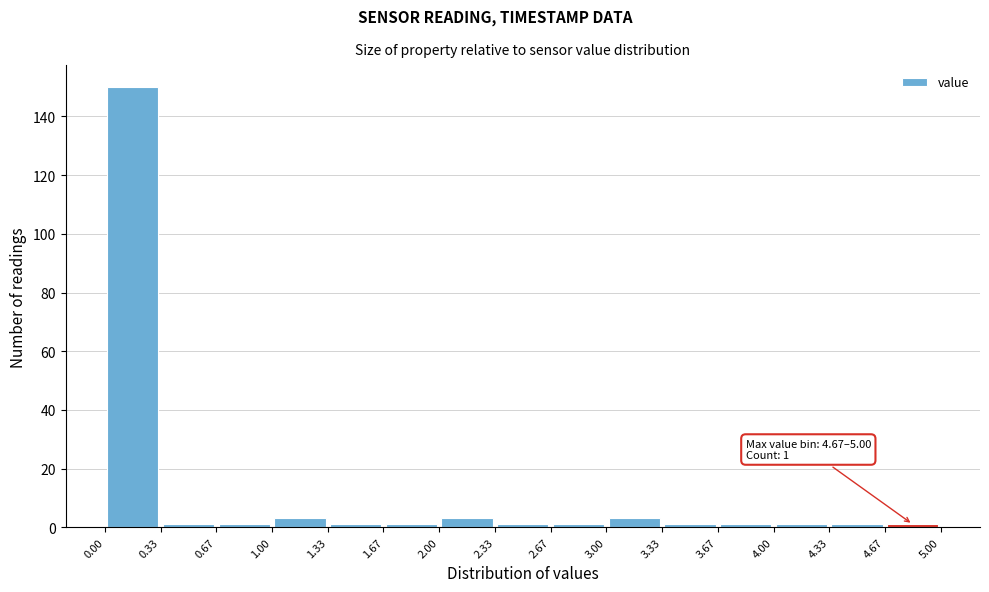

Over which range of the x-axis is the bar tallest?

0.00 to 0.33